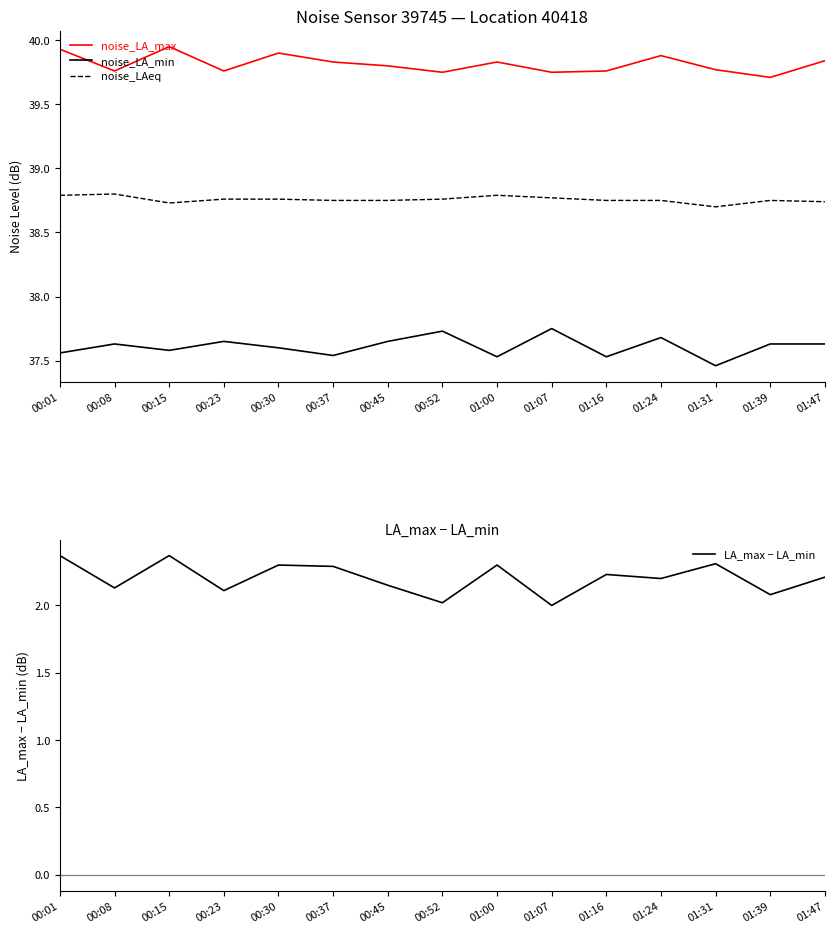

Which series has the largest range (max minus min)?

LA_max − LA_min